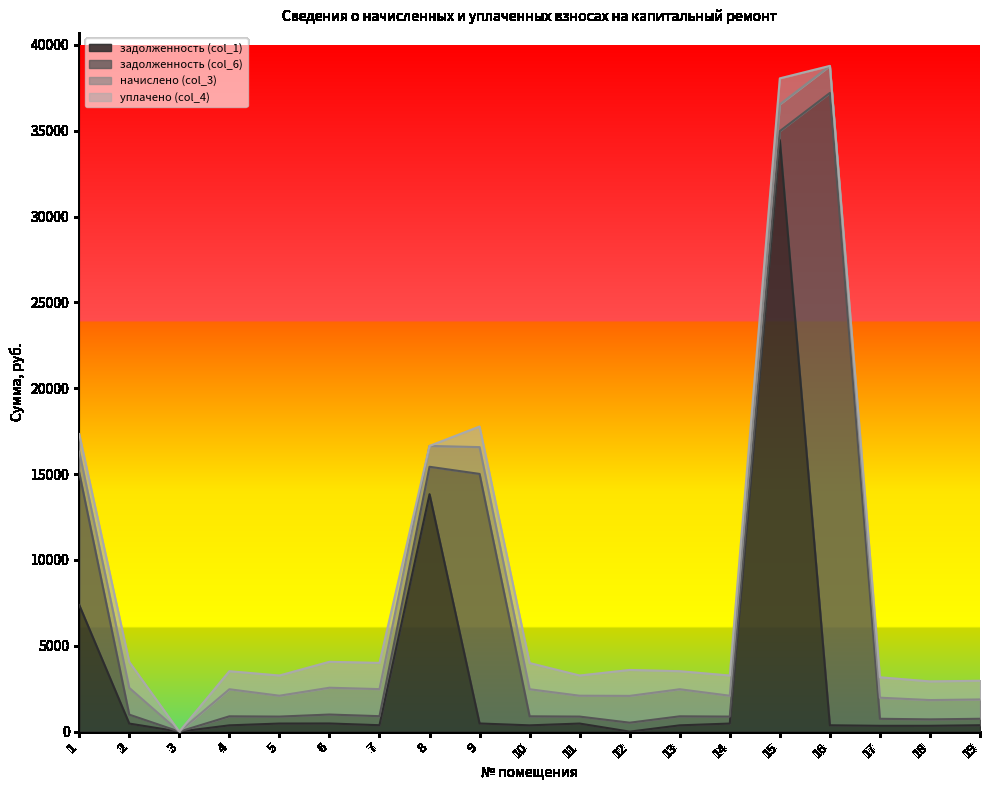

How many values in уплачено (col_4) are above zero?

16